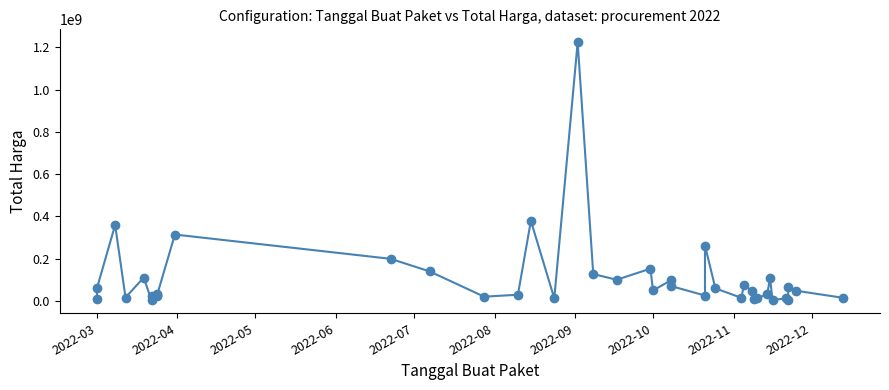

How many points are lower than both their immediate neighbors (excluding endpoints)?

12